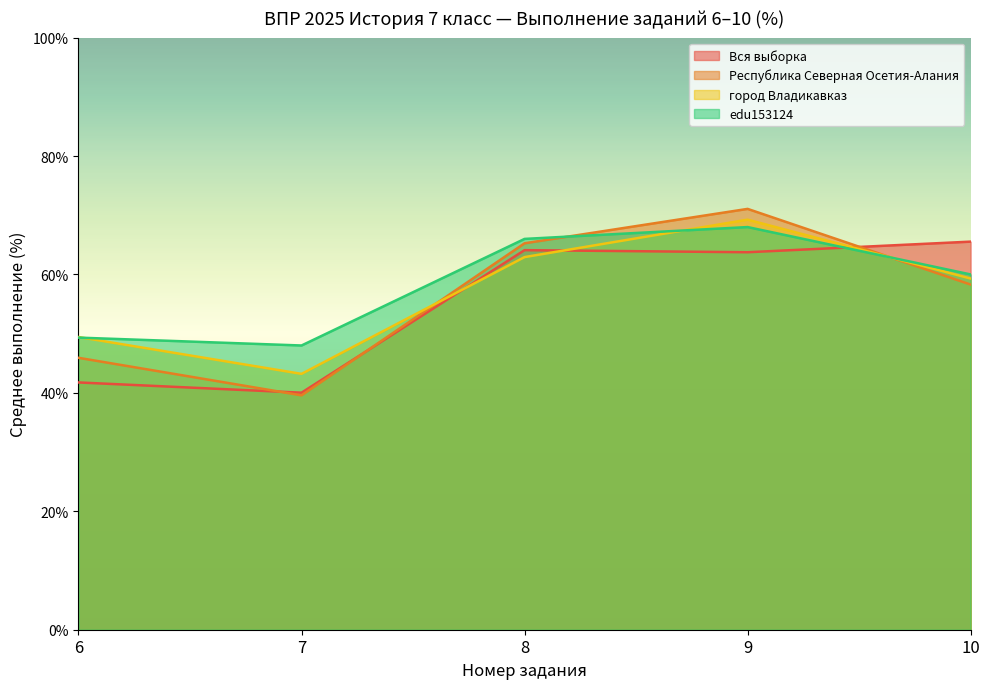

What is the approximate value of город Владикавказ at 10?

59.3